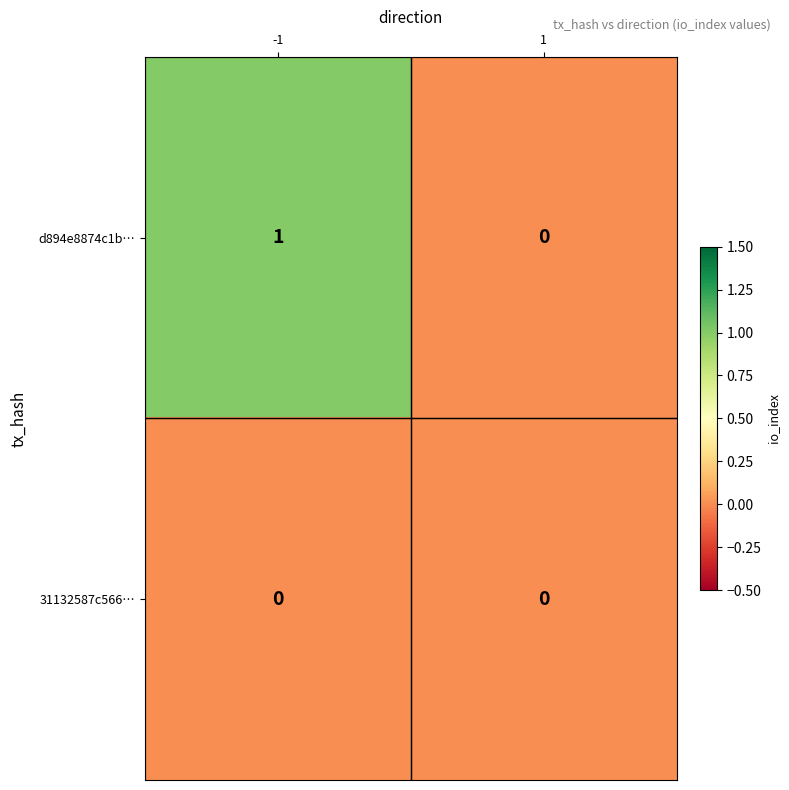

Which series has the widest spread of values?

d894e8874c1b…